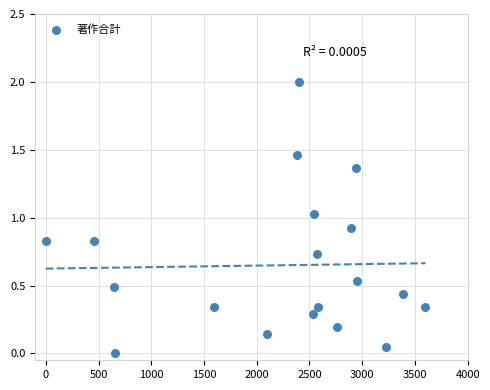

What is the range of X values (max minus min)?

3600.0